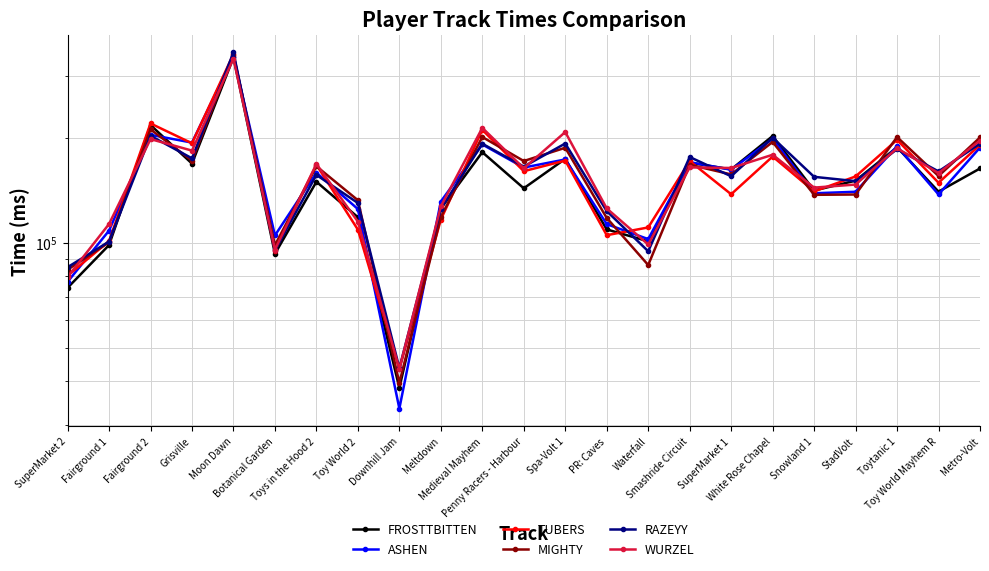

At which category is the sum across all series the highest?

Moon Dawn